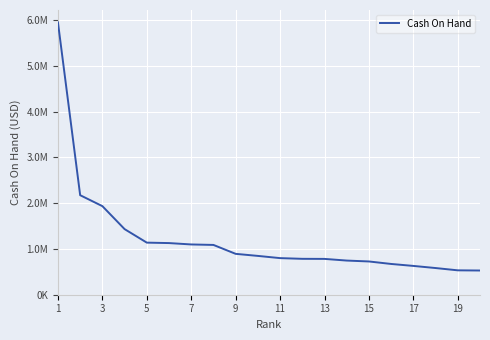

Does the chart display data point markers on the line(s)?

No